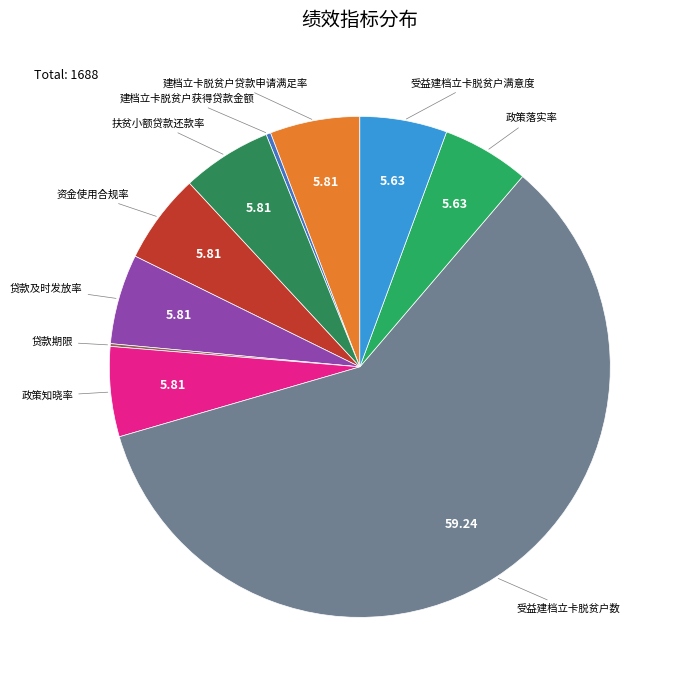

Approximately how many times larger is the value at 贷款及时发放率 compared to 扶贫小额贷款还款率?

1.0